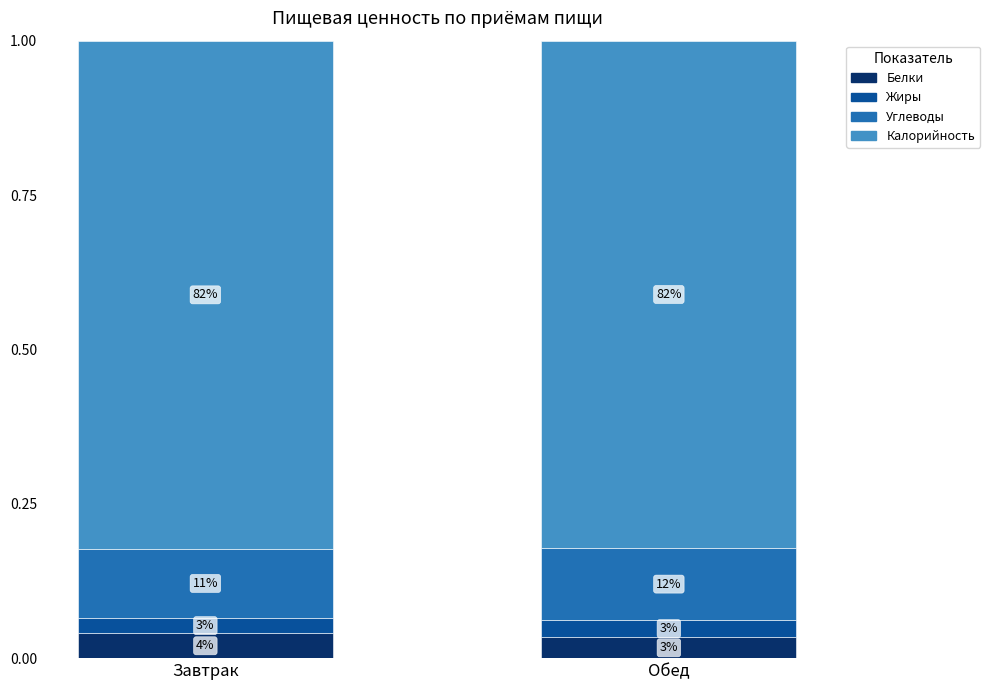

Rank the series by their maximum value, from highest to lowest.

Калорийность, Углеводы, Белки, Жиры